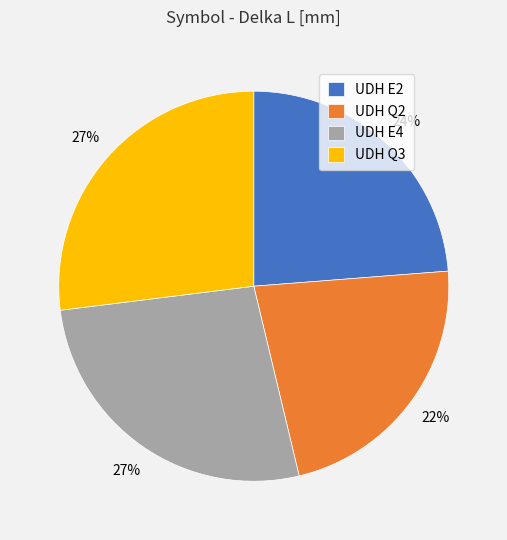

Which slice is the smallest?

UDH Q2